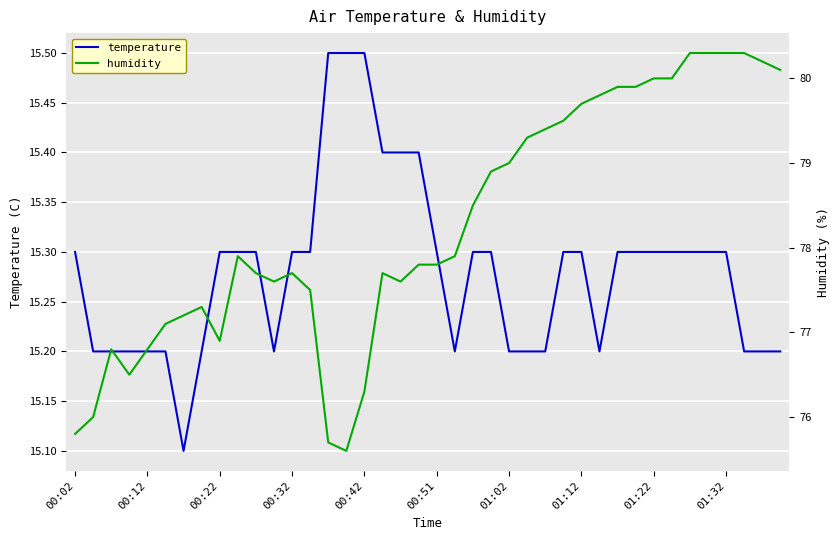

Reading left to right, transcribe all the data shown in this chart.

temperature: 15.3	15.2	15.2	15.2	15.2	15.2	15.1	15.2	15.3	15.3	15.3	15.2	15.3	15.3	15.5	15.5	15.5	15.4	15.4	15.4	15.3	15.2	15.3	15.3	15.2	15.2	15.2	15.3	15.3	15.2	15.3	15.3	15.3	15.3	15.3	15.3	15.3	15.2	15.2	15.2
humidity: 75.8	76.0	76.8	76.5	76.8	77.1	77.2	77.3	76.9	77.9	77.7	77.6	77.7	77.5	75.7	75.6	76.3	77.7	77.6	77.8	77.8	77.9	78.5	78.9	79.0	79.3	79.4	79.5	79.7	79.8	79.9	79.9	80.0	80.0	80.3	80.3	80.3	80.3	80.2	80.1